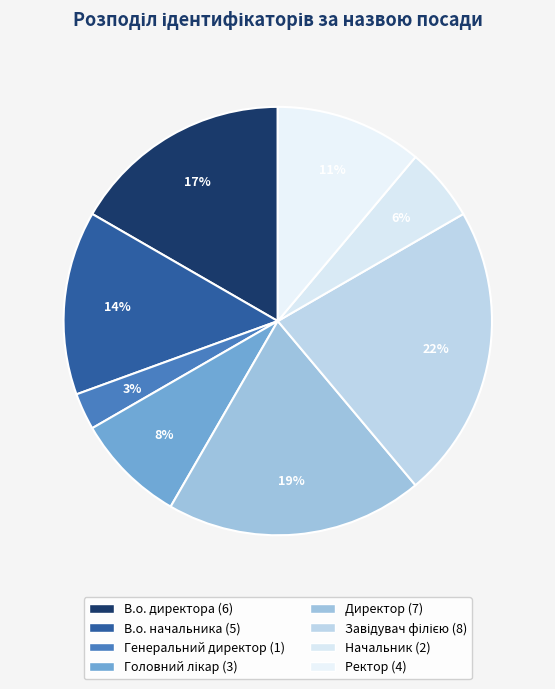

Which category has the smallest portion of the pie?

Генеральний директор